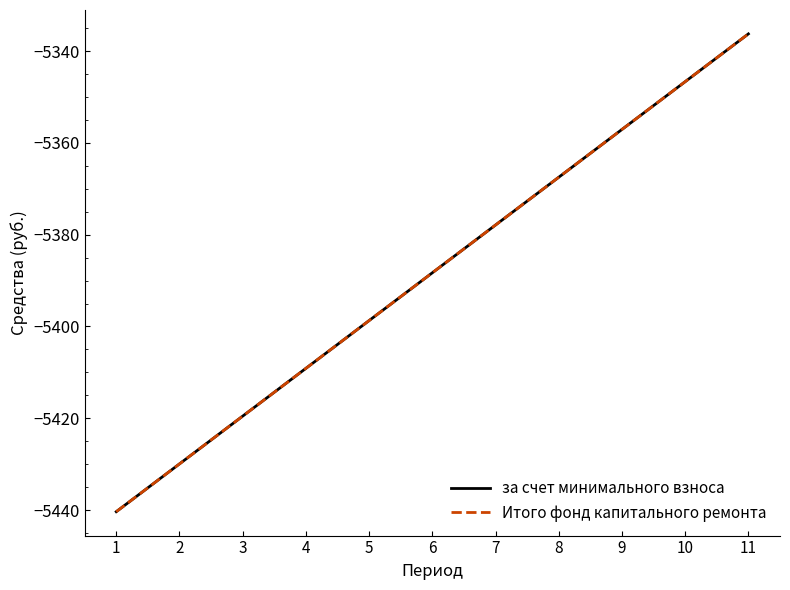

Which series changed the most between 4 and 11?

за счет минимального взноса